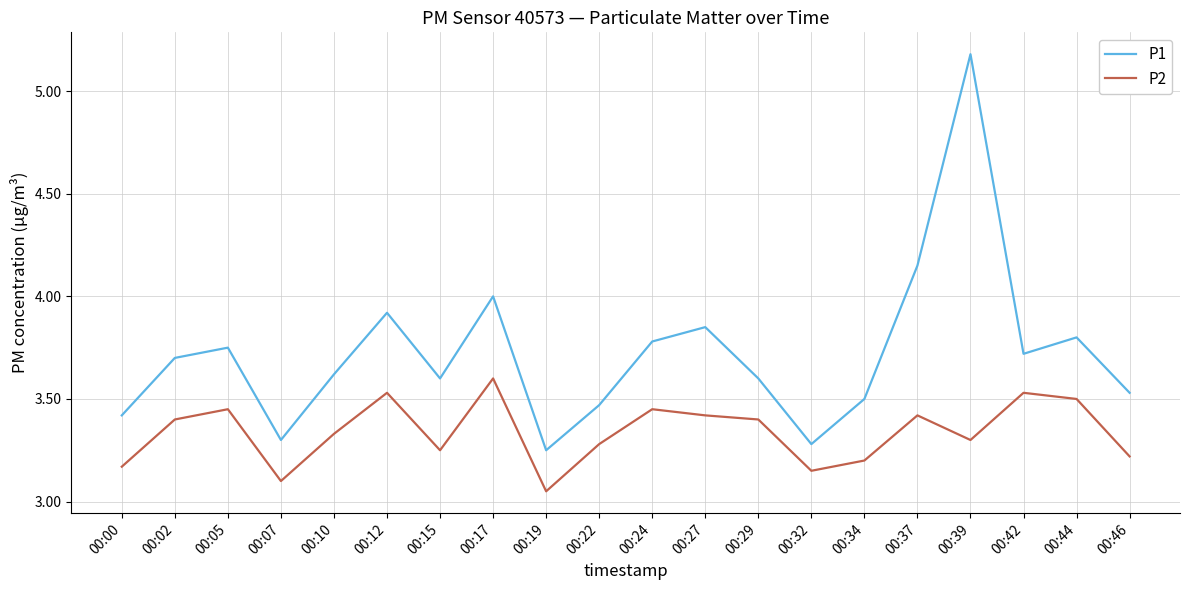

At which category is the sum across all series the highest?

00:39